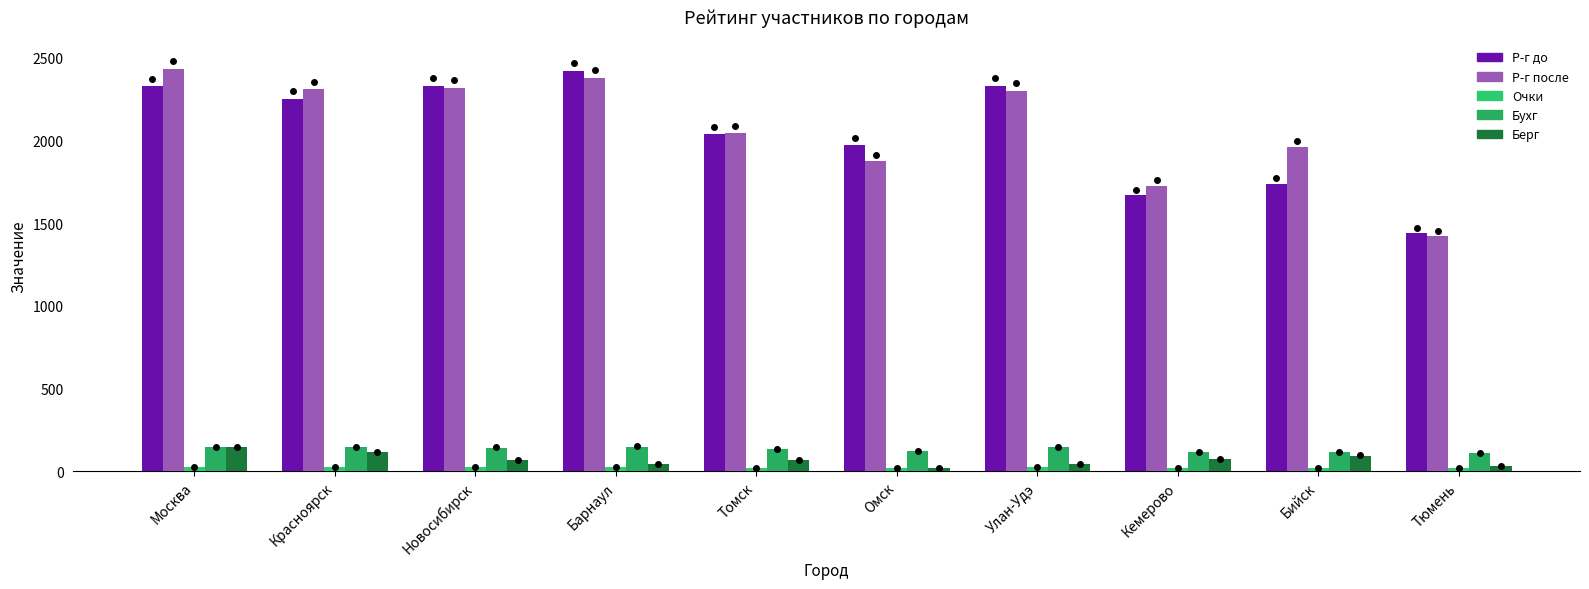

How many groups of bars are there?

10